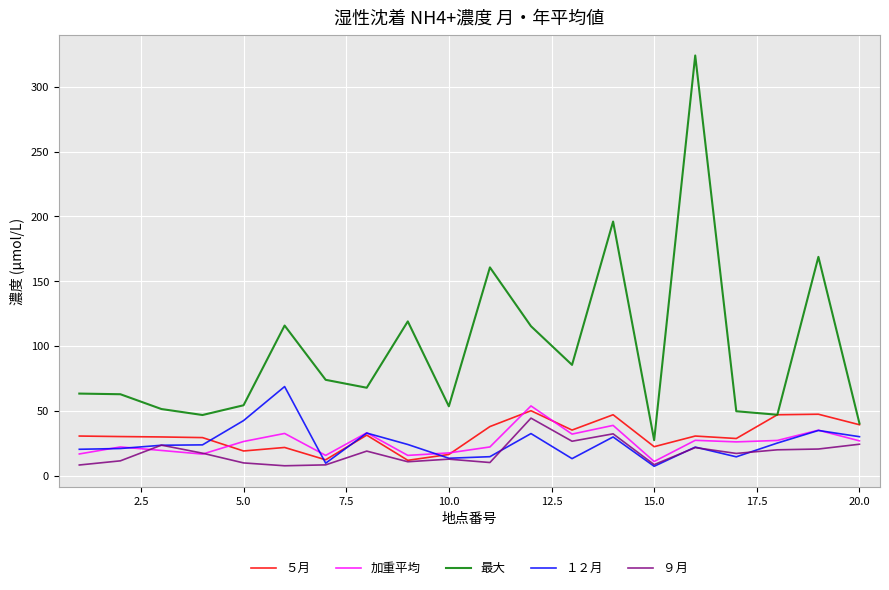

What is the minimum value for 最大?

27.7